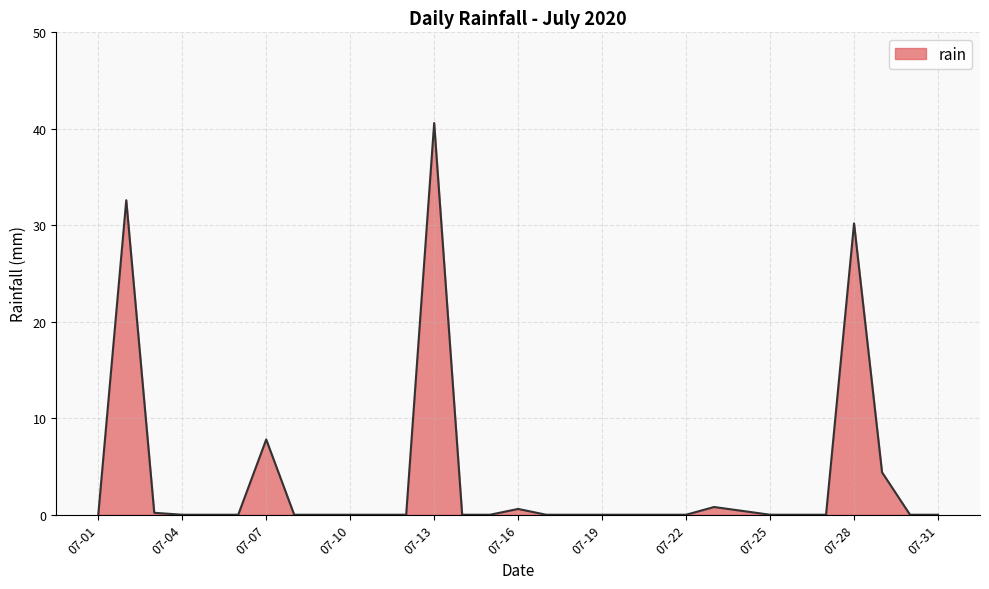

What is the maximum value shown in the chart?

40.6